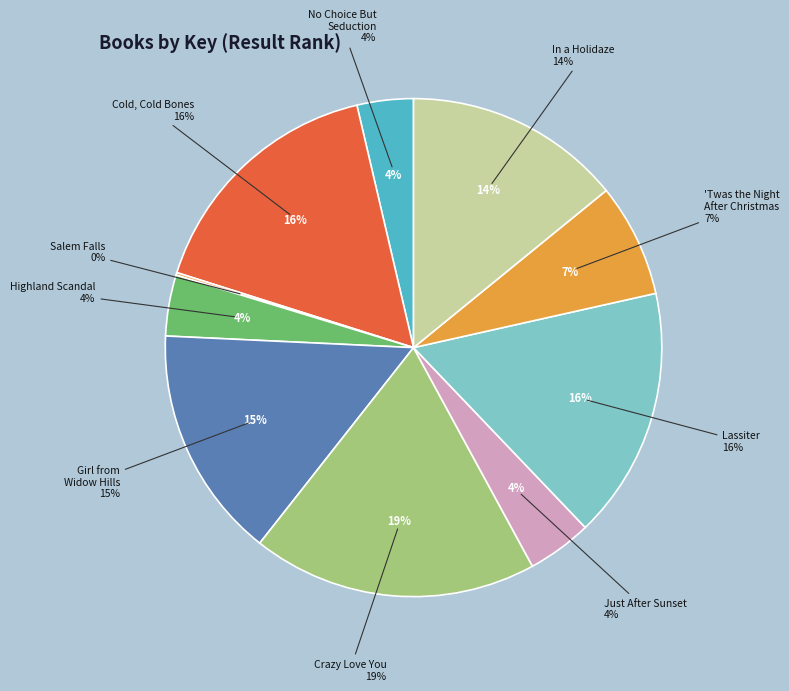

To the nearest percent, what is the average slice percentage?

10%